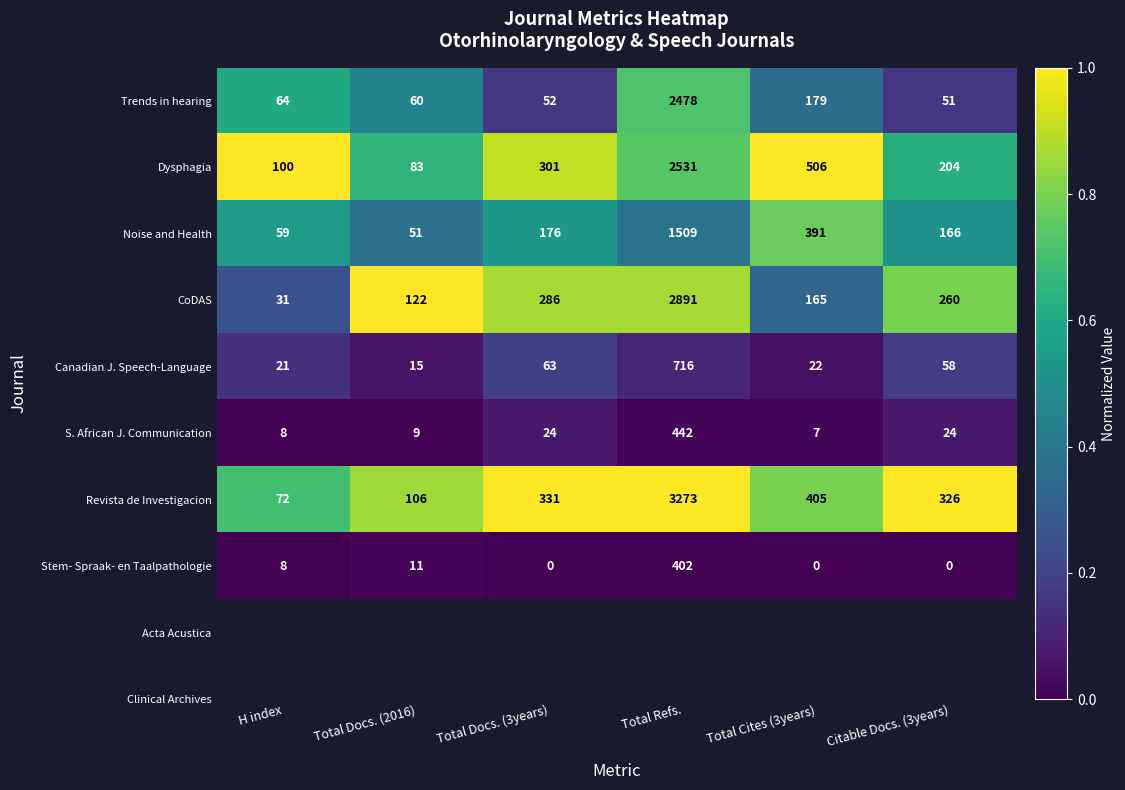

What value does the Canadian J. Speech-Language series have at Total Refs.?

716